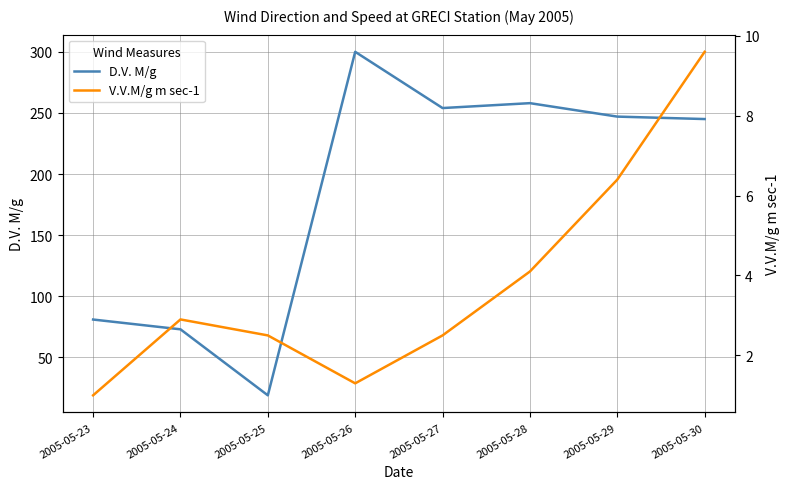

Which series changed the most between 2005-05-24 and 2005-05-30?

D.V. M/g